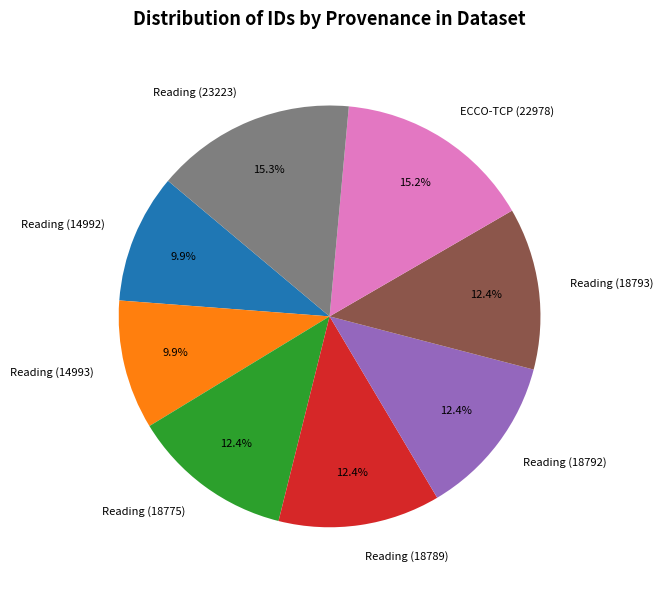

What percentage is NOT represented by Reading (14992)?

90.1%